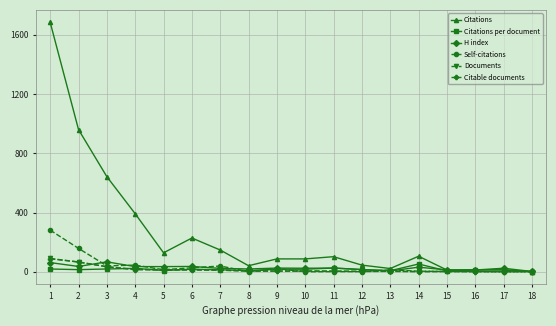

What is the sum of all Citations per document values?

291.0